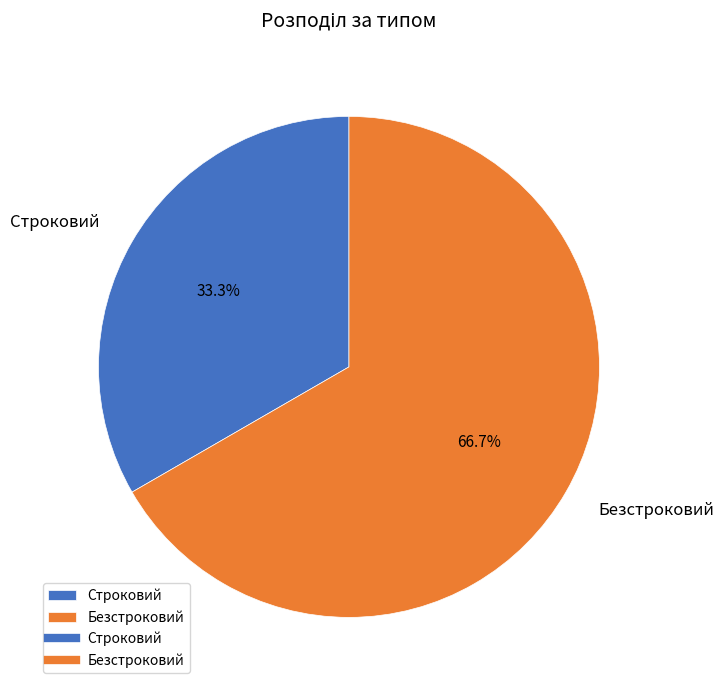

Rank the categories by value from lowest to highest.

Строковий, Безстроковий